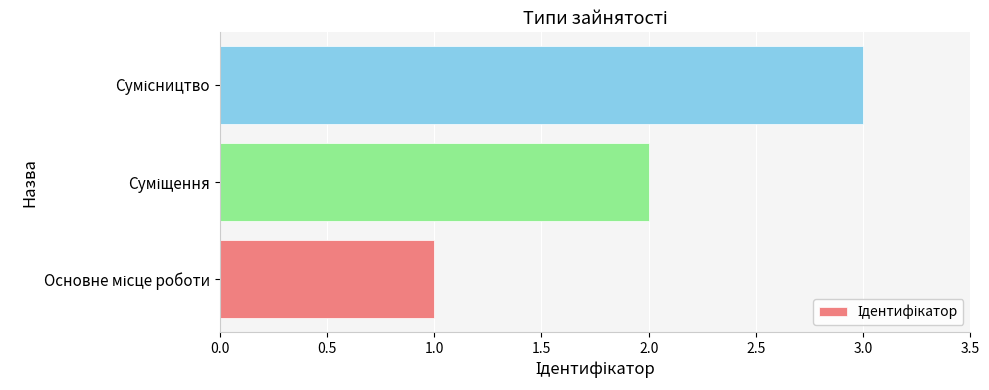

What is the greatest value displayed?

3